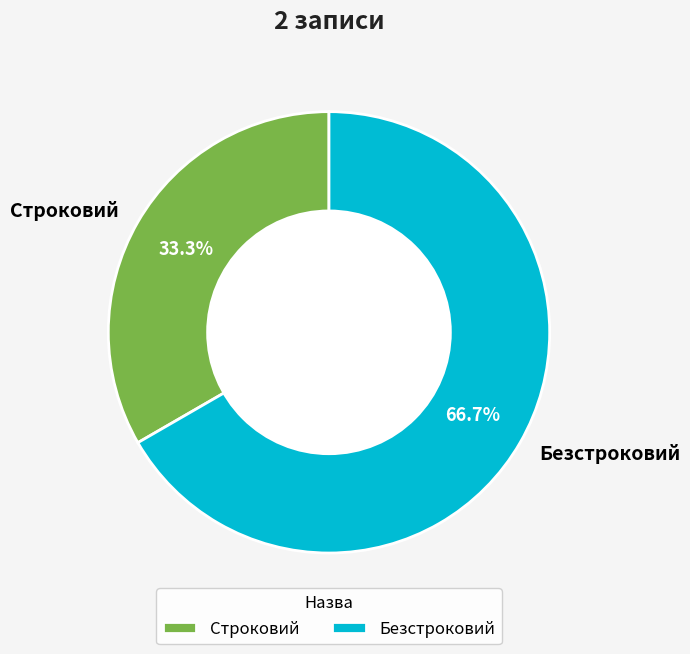

Rank the categories by value from lowest to highest.

Строковий, Безстроковий